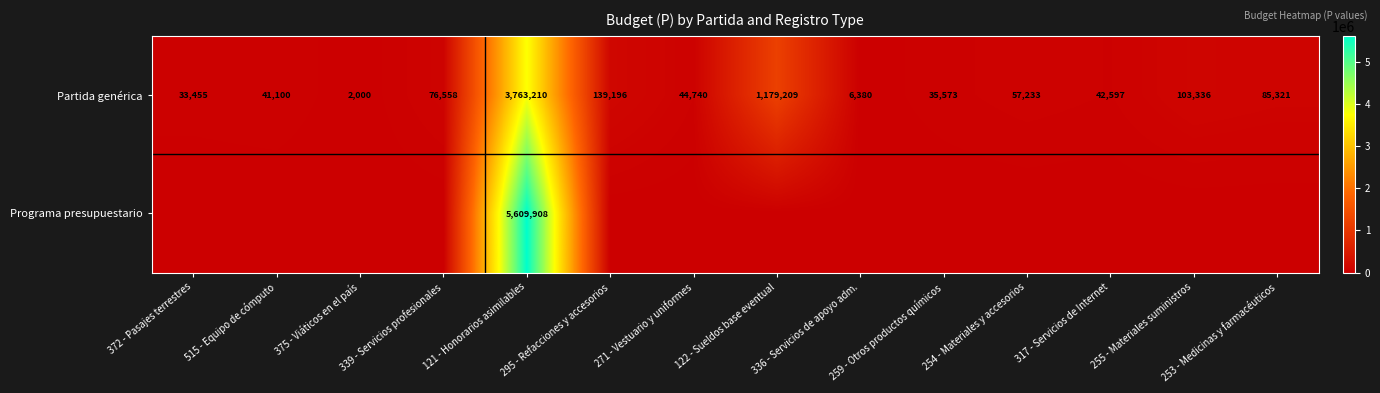

At which label does Partida genérica first exceed 57233?

339 - Servicios profesionales